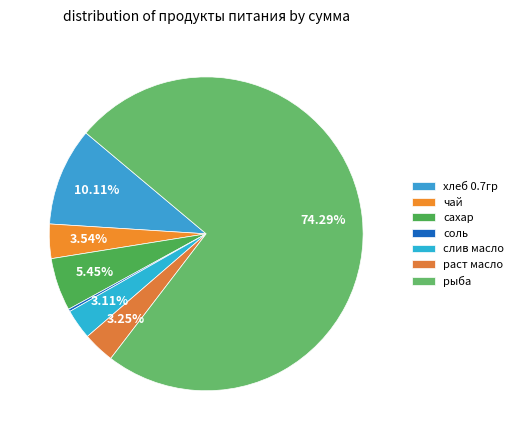

To the nearest percent, what percentage of the pie is хлеб 0.7гр?

10%